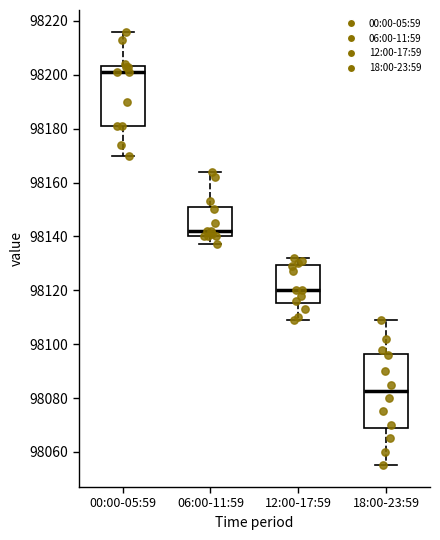

Reading left to right, read every box against the y-axis: the position of its median line, the range the box covers, and the ends of its whiskers. The values are not printed on the chart, so give them approximately, as read against the axis.

00:00-05:59: median 98202, box 98182 to 98204, whiskers 98170 to 98216
06:00-11:59: median 98142, box 98140 to 98150, whiskers 98138 to 98164
12:00-17:59: median 98120, box 98116 to 98130, whiskers 98110 to 98132
18:00-23:59: median 98082, box 98068 to 98096, whiskers 98056 to 98110